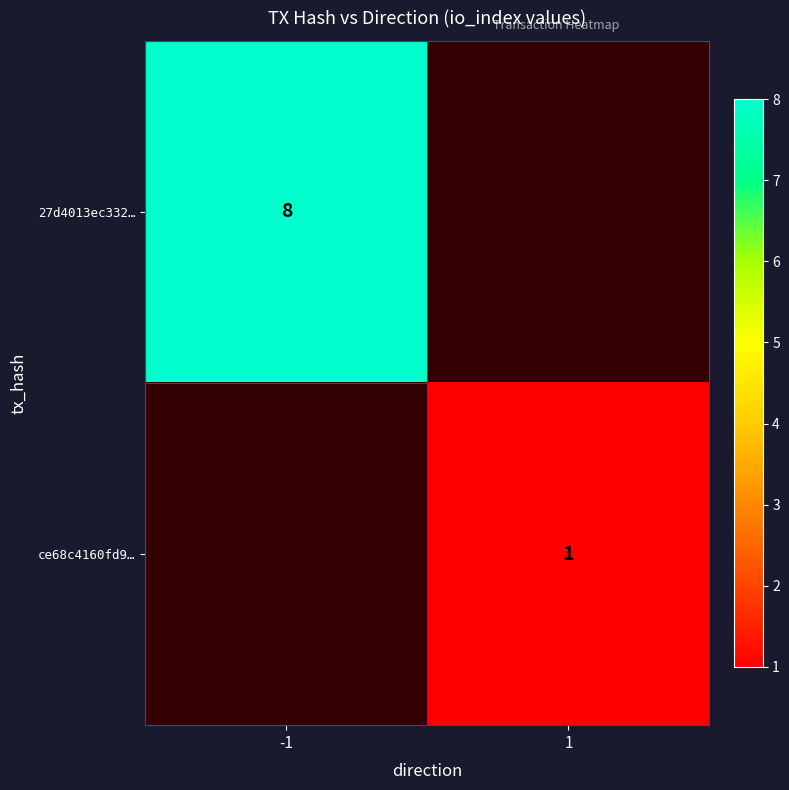

The value of 27d4013ec332… at -1 is 8. True or false?

True